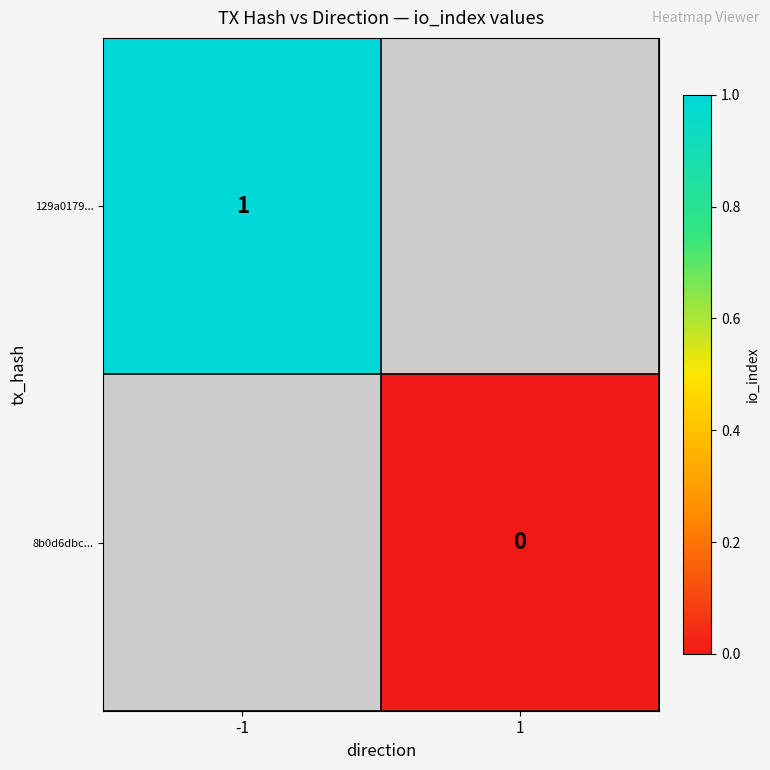

The value of 129a0179... at -1 is 2. True or false?

False